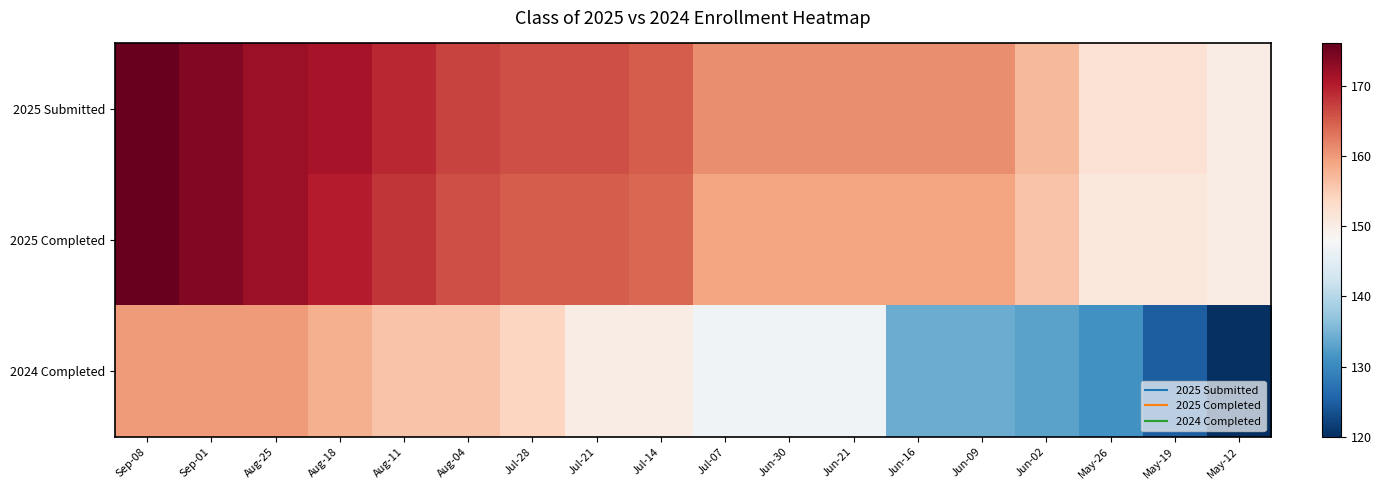

At May-19, list the series in order from smallest to largest.

2024 Completed, 2025 Completed, 2025 Submitted